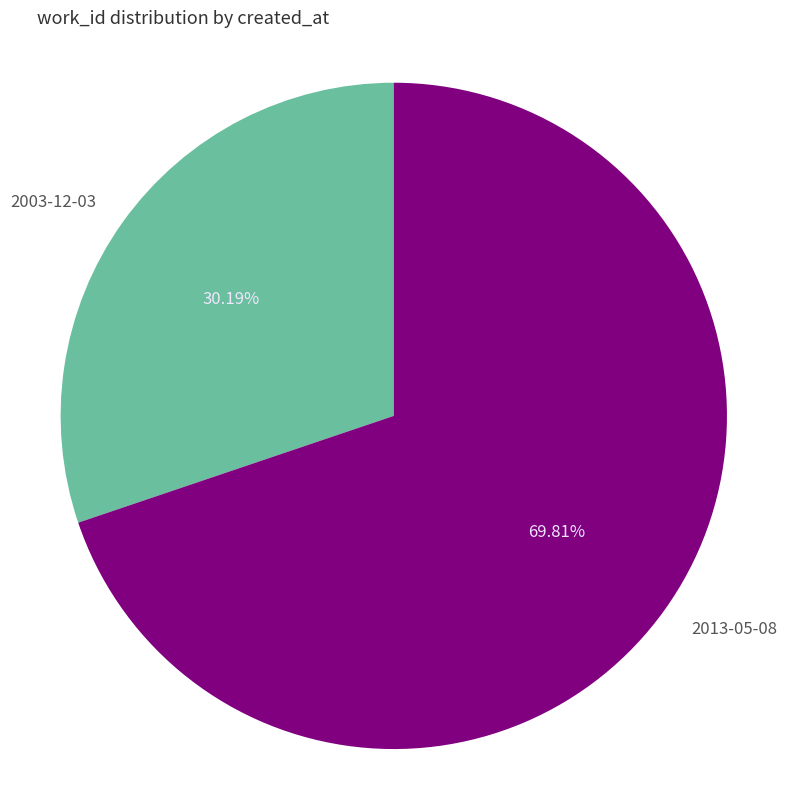

Combined, do 2013-05-08 and 2003-12-03 account for over 50%?

Yes